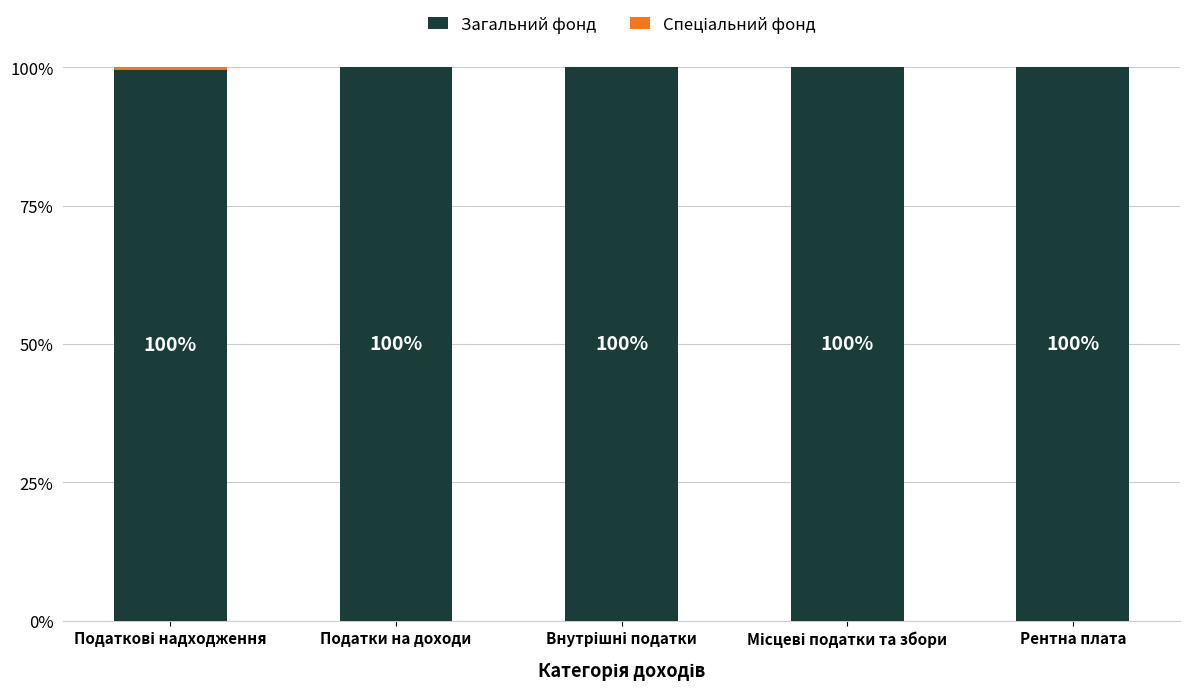

What is the total value across all series at Податки на доходи?

100.0